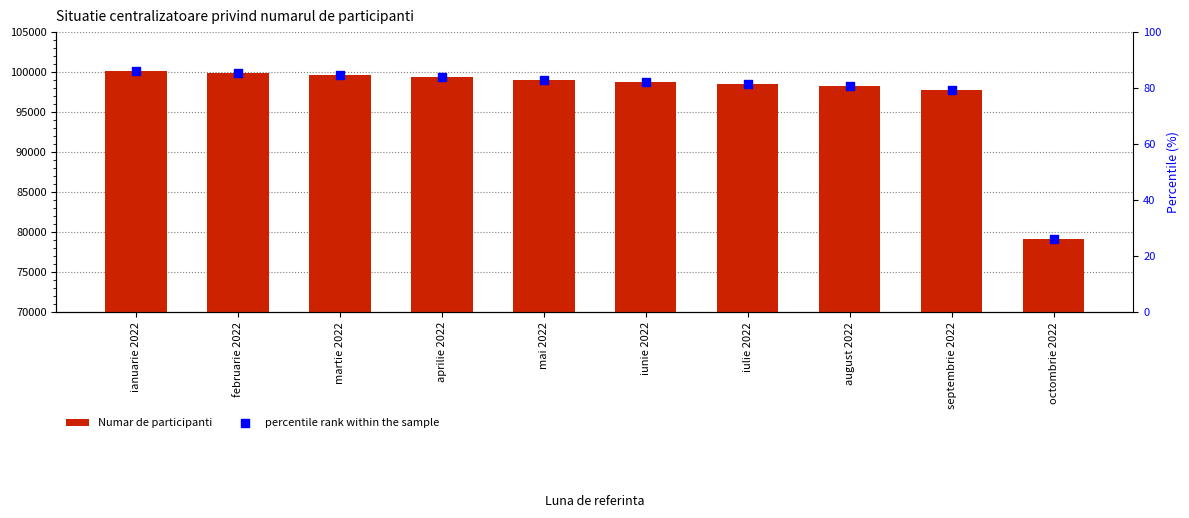

What is the total value across all series at ianuarie 2022?

100288.3